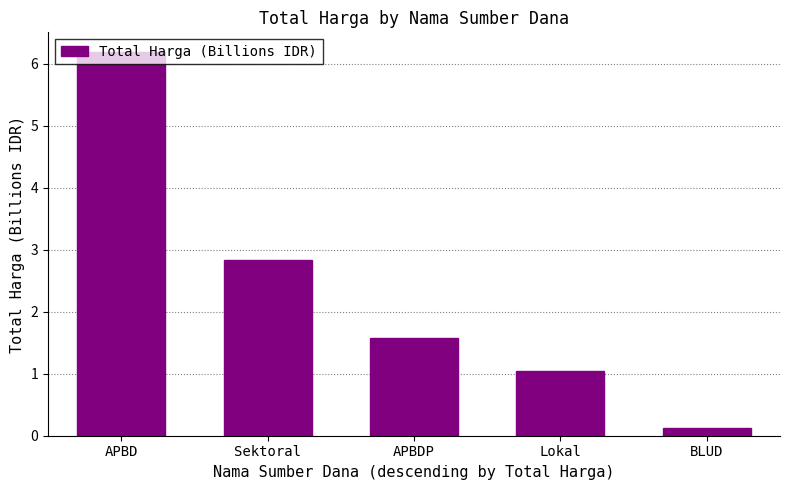

Where is the data nearest to the value 3?

Sektoral